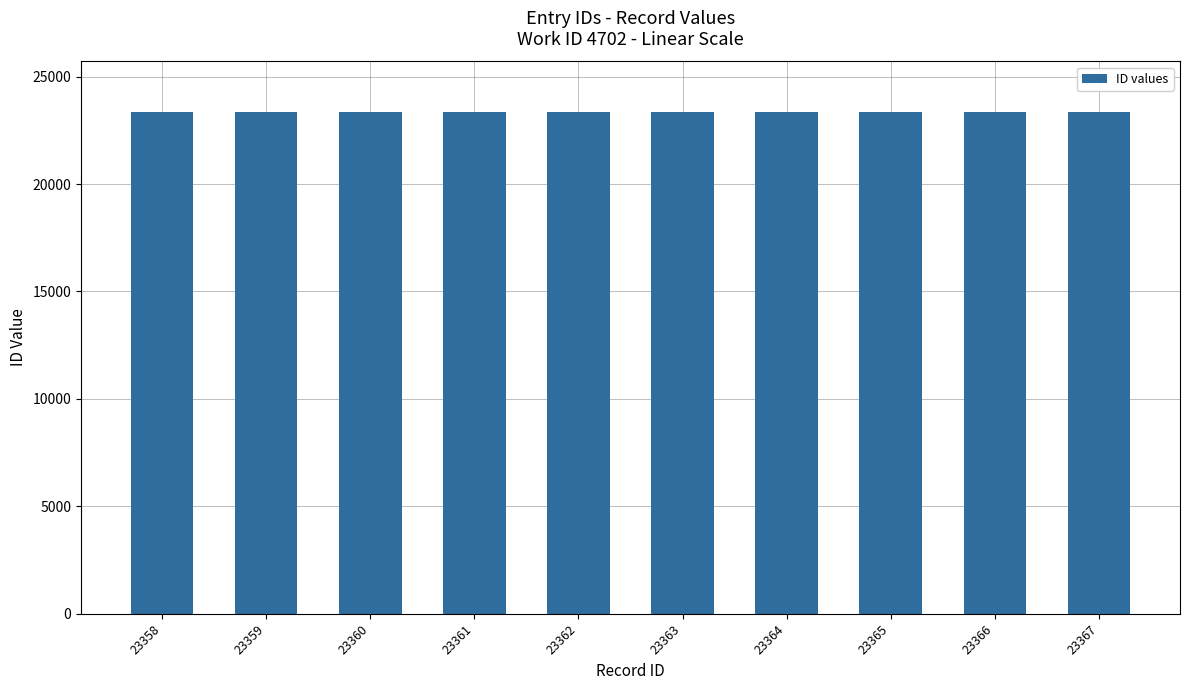

Is it true that the value at 23365 is 30382?

False